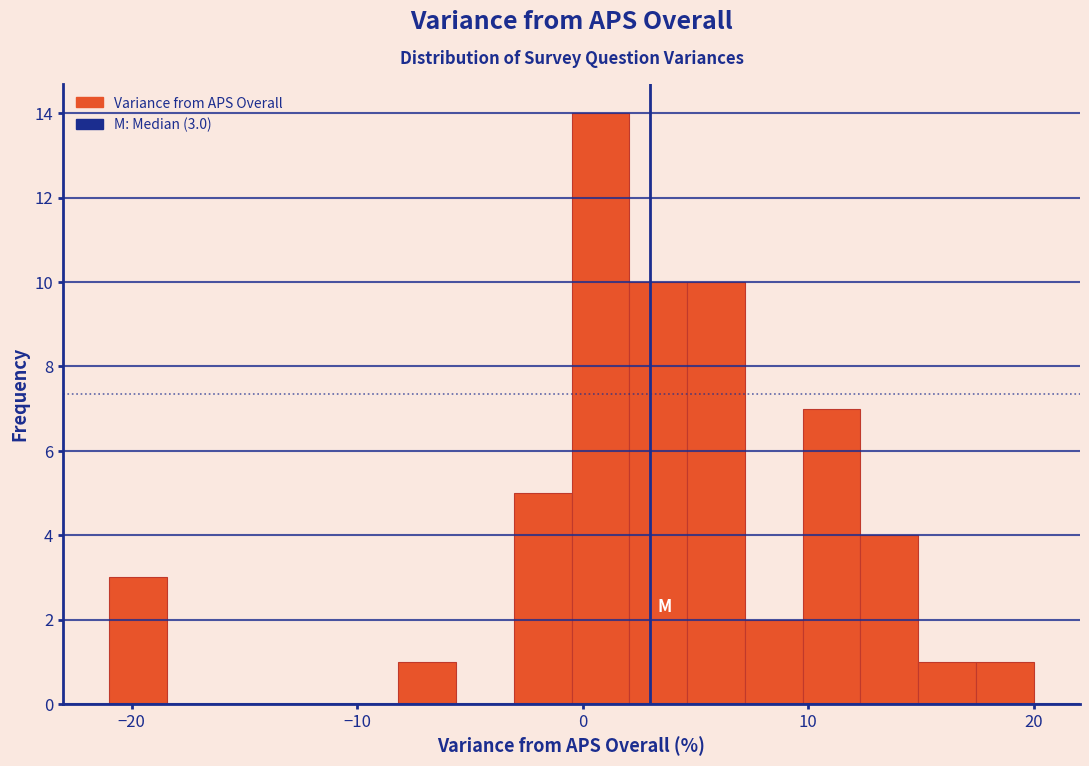

Read against the x-axis, roughly where is the centre of the tallest bar?

1